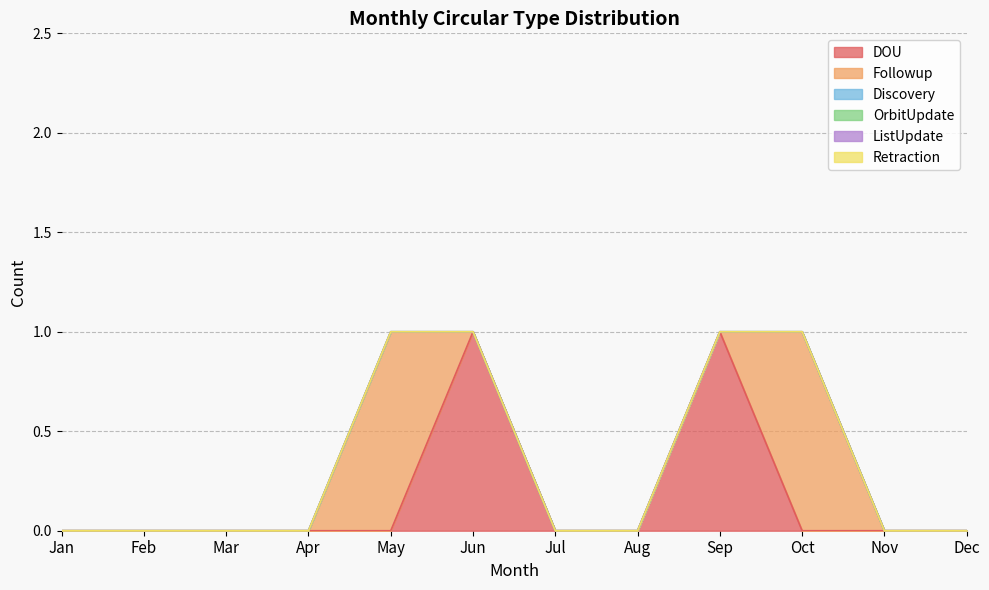

Reading left to right, transcribe all the data shown in this chart.

DOU: Jan=0	Feb=0	Mar=0	Apr=0	May=0	Jun=1	Jul=0	Aug=0	Sep=1	Oct=0	Nov=0	Dec=0
Followup: Jan=0	Feb=0	Mar=0	Apr=0	May=1	Jun=0	Jul=0	Aug=0	Sep=0	Oct=1	Nov=0	Dec=0
Discovery: Jan=0	Feb=0	Mar=0	Apr=0	May=0	Jun=0	Jul=0	Aug=0	Sep=0	Oct=0	Nov=0	Dec=0
OrbitUpdate: Jan=0	Feb=0	Mar=0	Apr=0	May=0	Jun=0	Jul=0	Aug=0	Sep=0	Oct=0	Nov=0	Dec=0
ListUpdate: Jan=0	Feb=0	Mar=0	Apr=0	May=0	Jun=0	Jul=0	Aug=0	Sep=0	Oct=0	Nov=0	Dec=0
Retraction: Jan=0	Feb=0	Mar=0	Apr=0	May=0	Jun=0	Jul=0	Aug=0	Sep=0	Oct=0	Nov=0	Dec=0